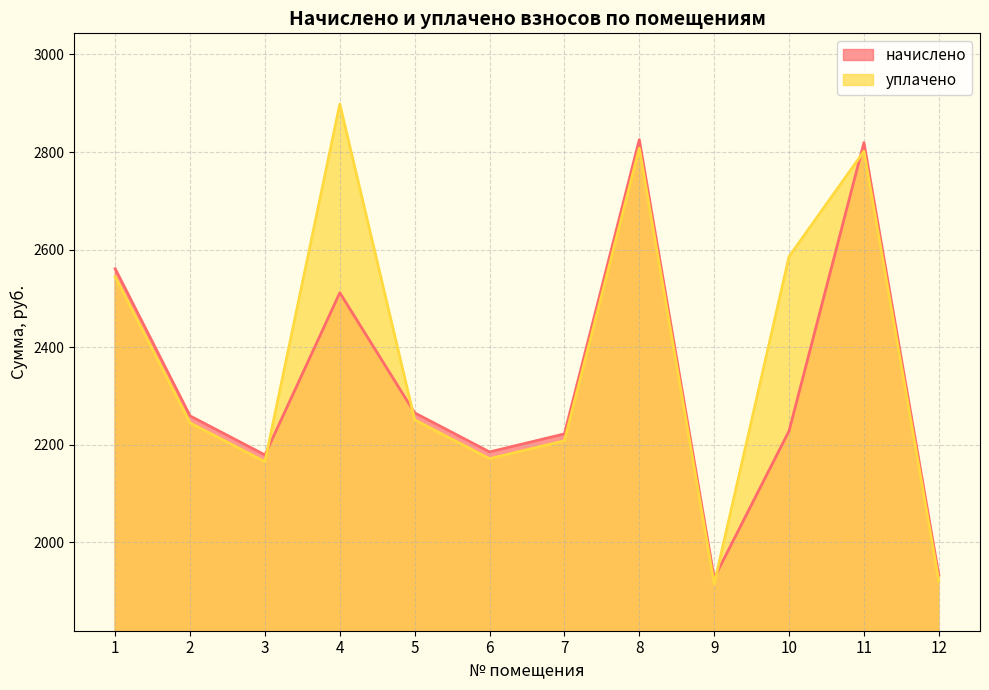

After their last crossing, which series has the higher values: начислено or уплачено?

начислено